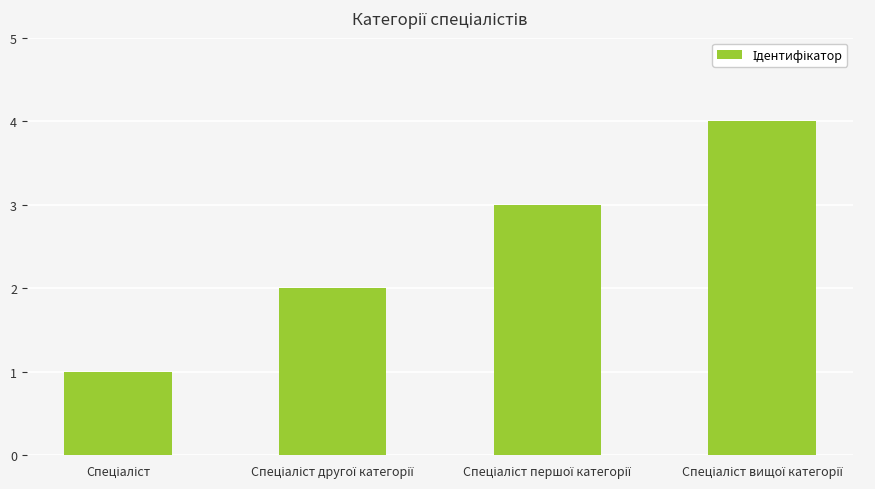

What is the sum of all values?

10